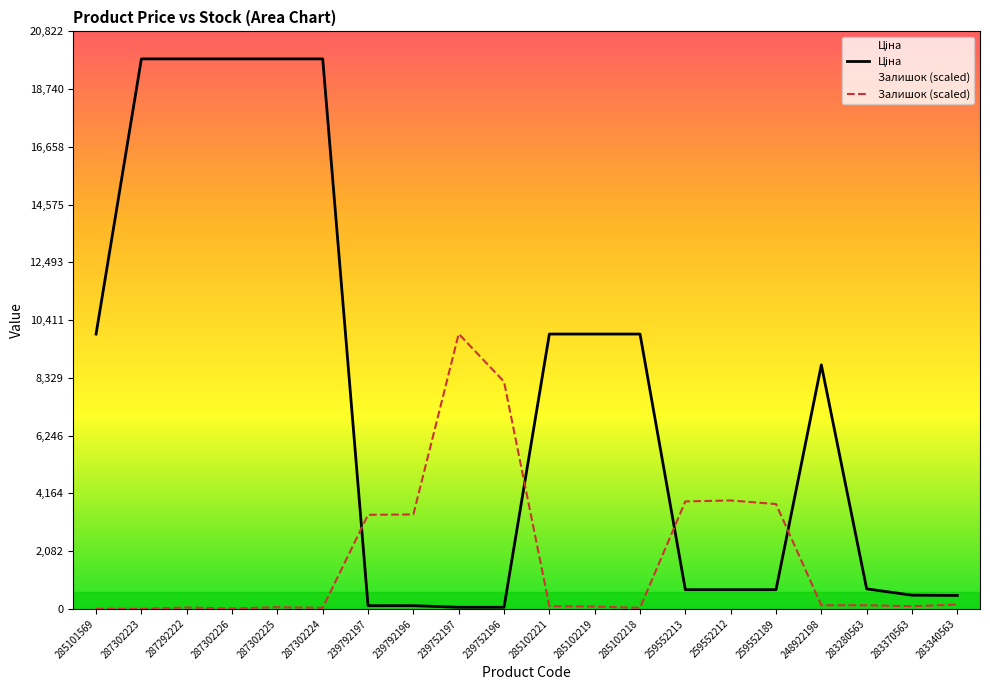

How many values in the Ціна series are below 8797?

10